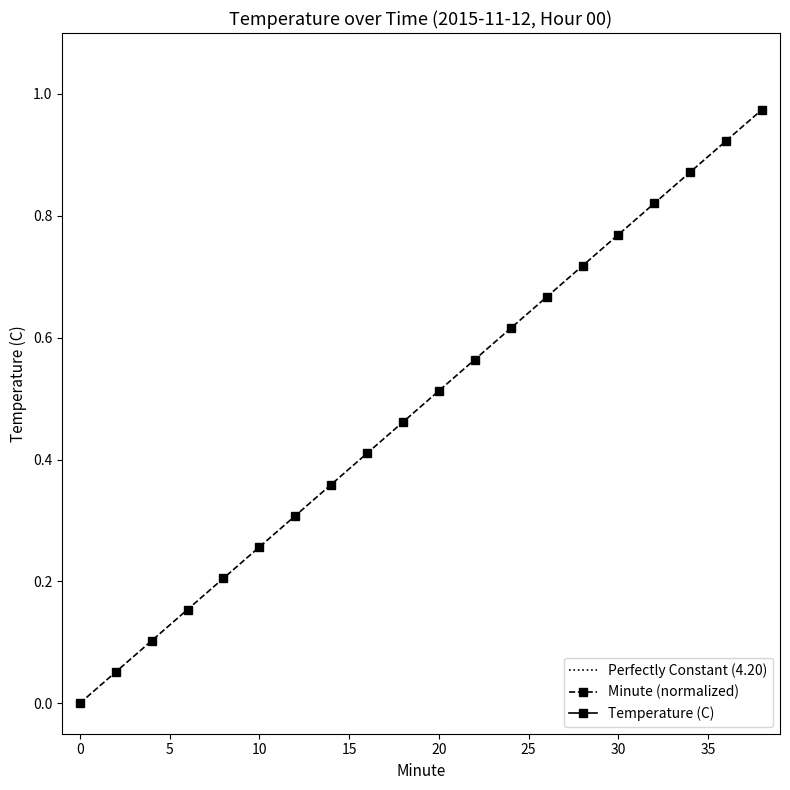

Is it true that Minute equals 0.1 at 20?

False